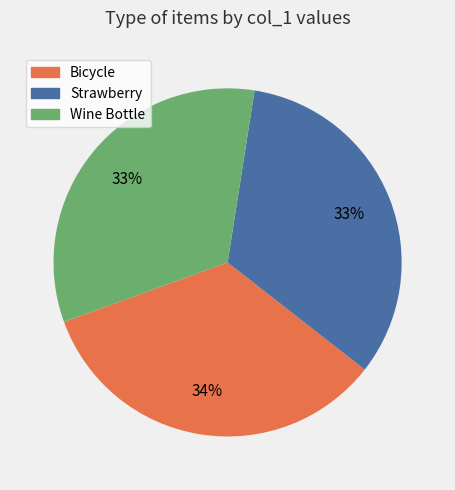

What is the largest slice in the pie chart?

Bicycle